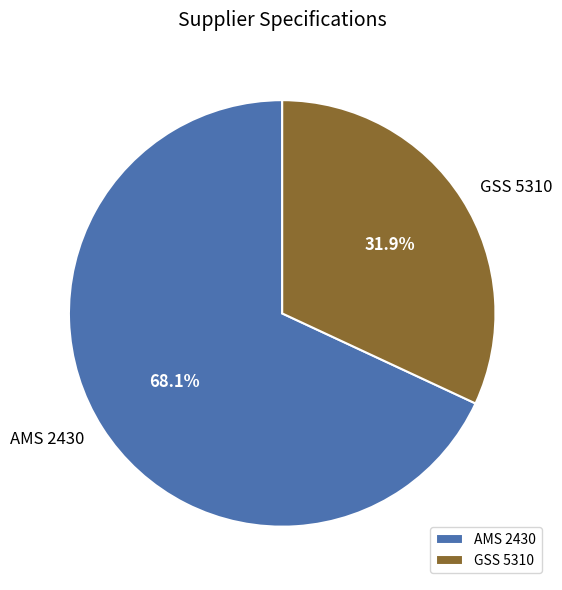

What is the smallest slice in the pie chart?

GSS 5310